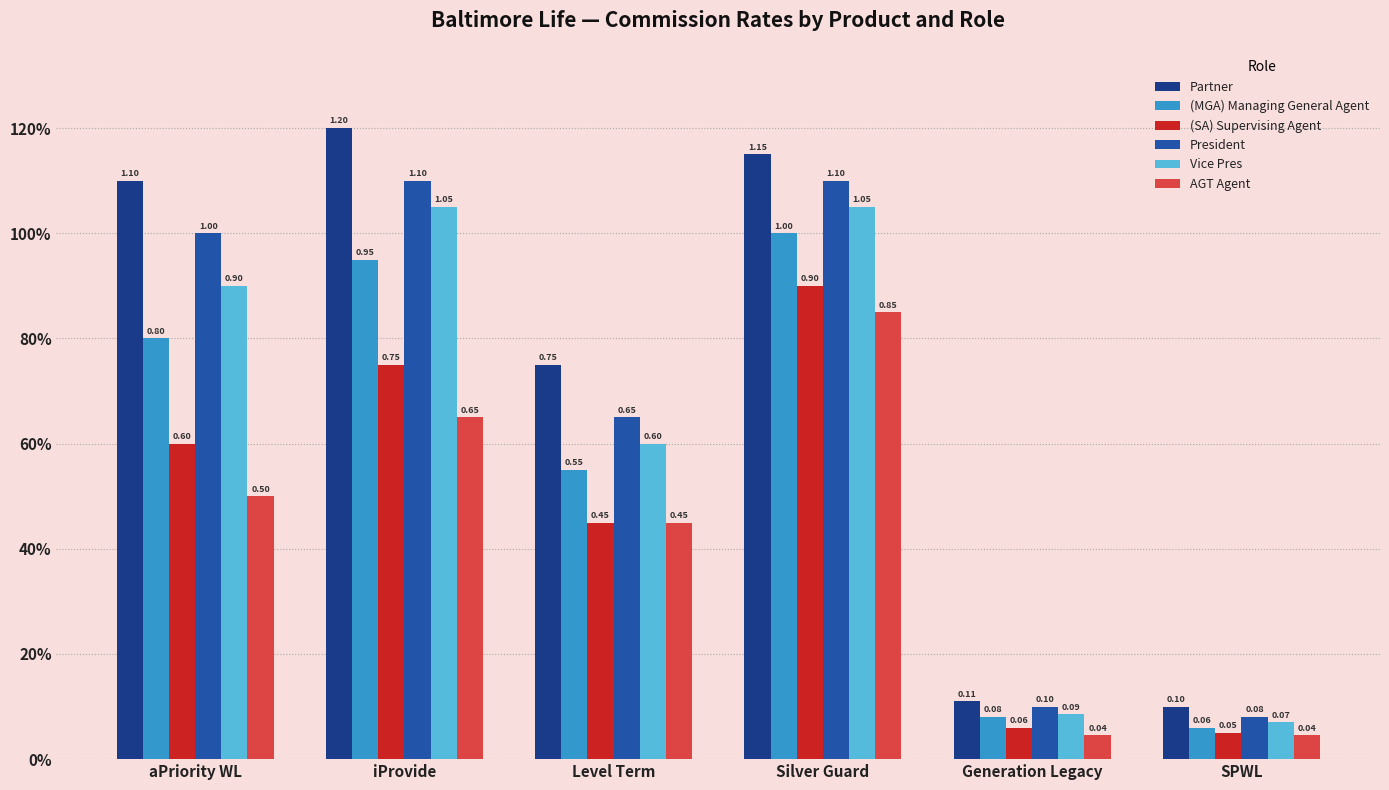

Reading right to left, list all the values displayed in this chart.

Partner: 0.1	0.1	1.1	0.8	1.2	1.1
(MGA) Managing General Agent: 0.1	0.1	1.0	0.6	0.9	0.8
(SA) Supervising Agent: 0.1	0.1	0.9	0.5	0.8	0.6
President: 0.1	0.1	1.1	0.7	1.1	1.0
Vice Pres: 0.1	0.1	1.1	0.6	1.1	0.9
AGT Agent: 0.0	0.0	0.8	0.5	0.7	0.5